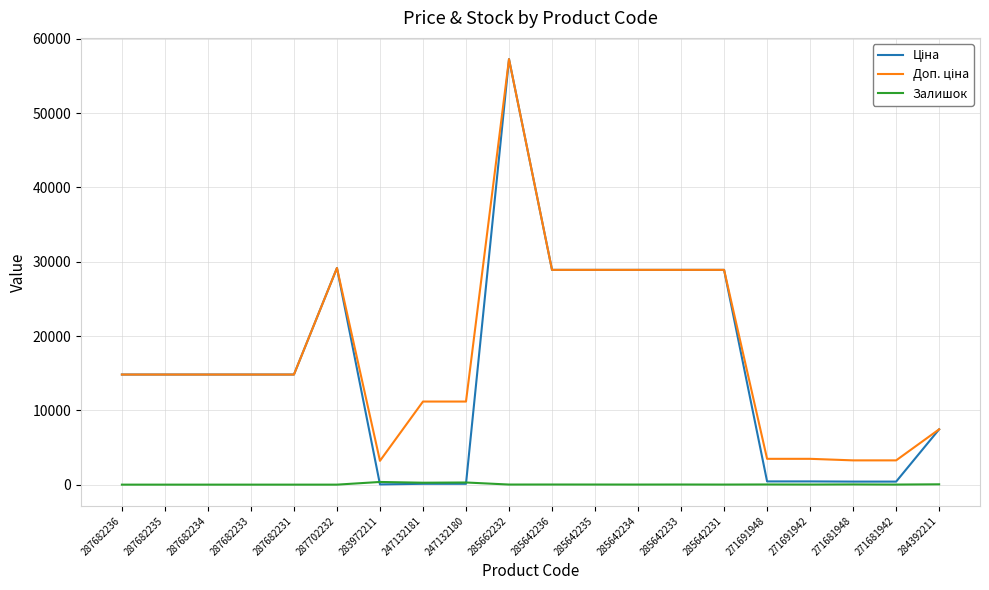

Which category has the highest value across all series?

285662232